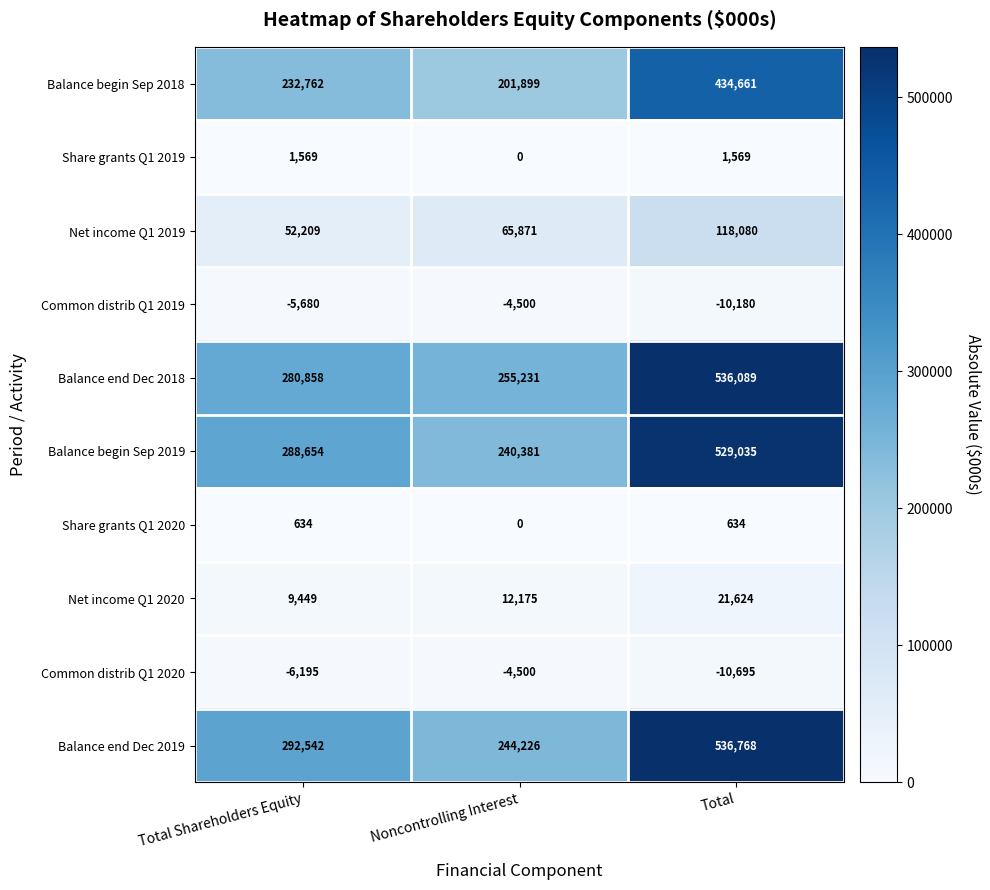

Count the number of data series in this chart.

10